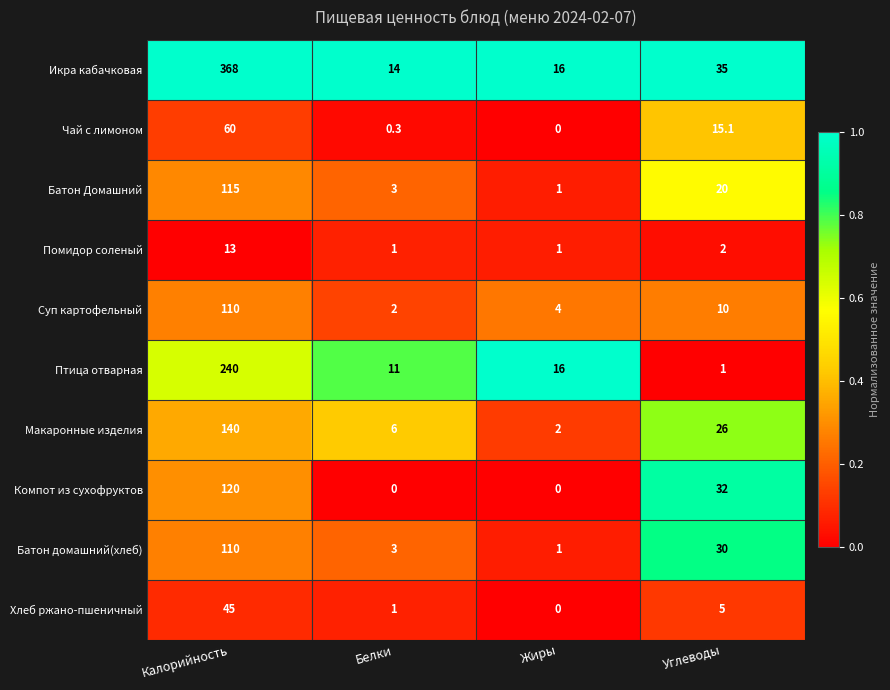

Which series has the largest total across all categories?

Икра кабачковая